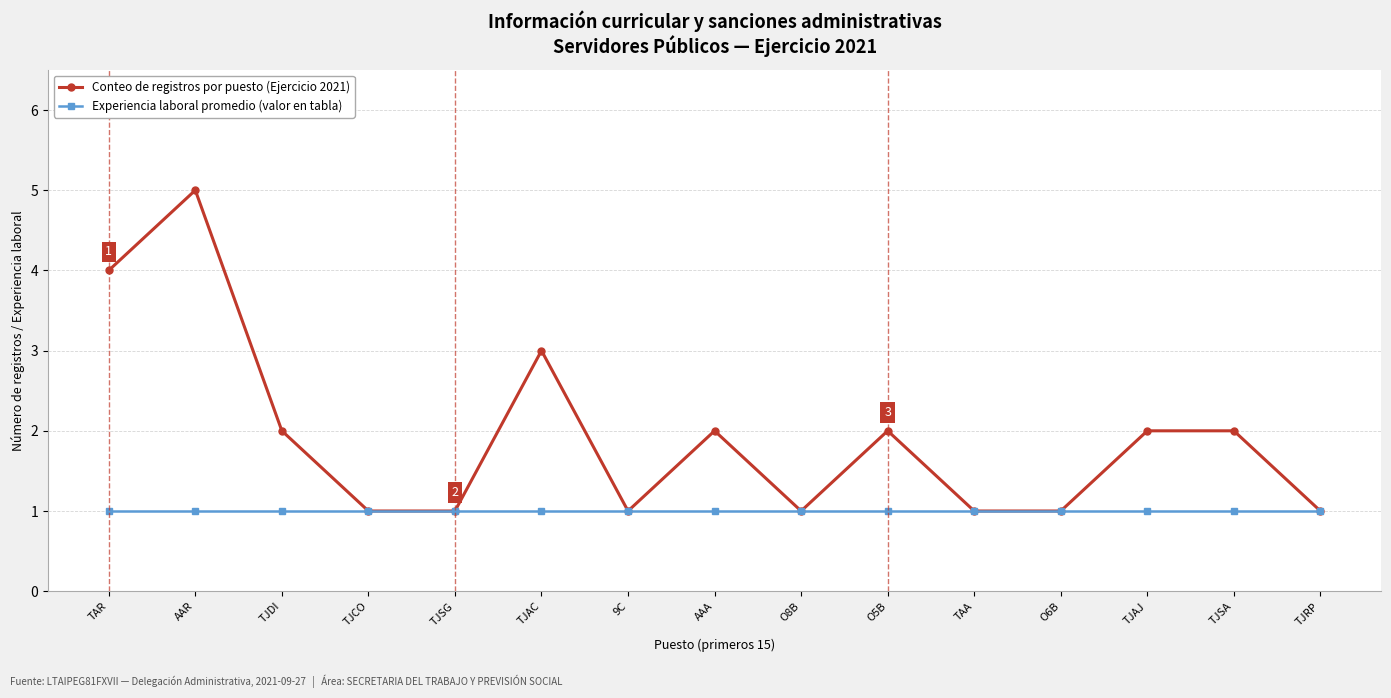

What is the maximum value shown in the chart?

5